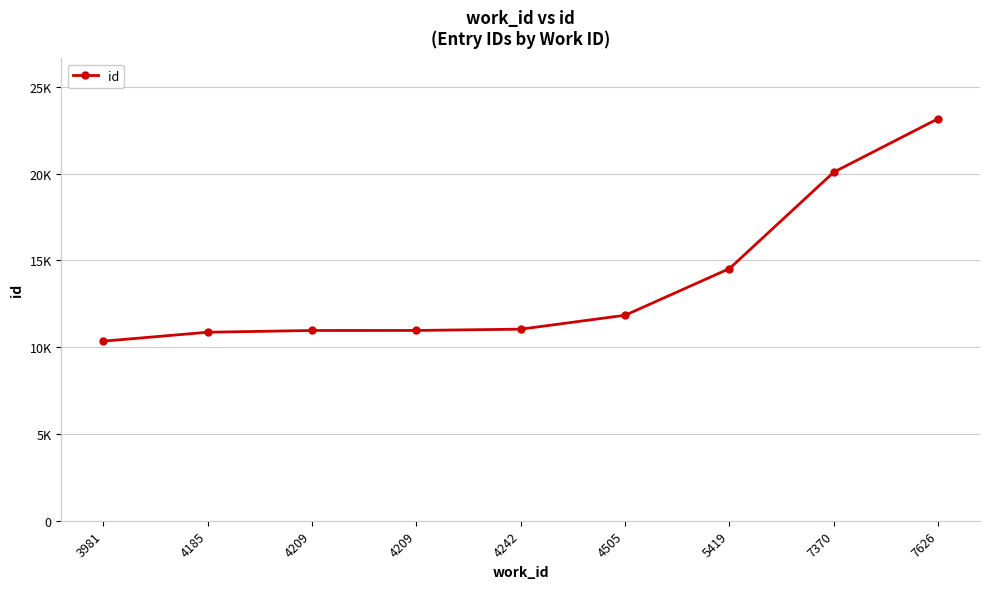

Is this an area chart (filled region under the line)?

No